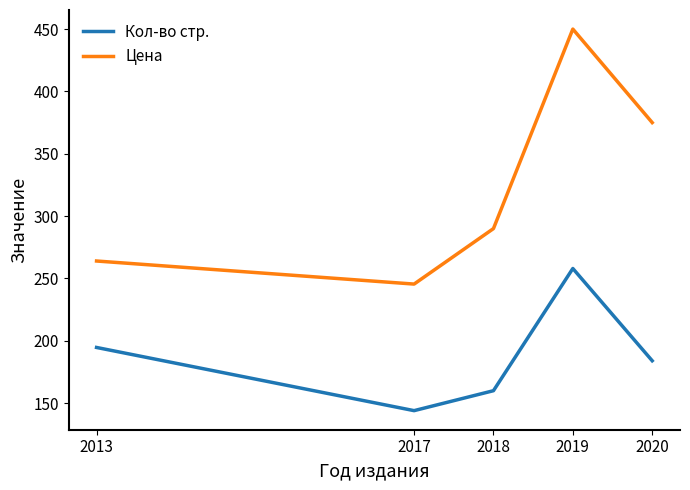

What is the minimum value shown in the chart?

144.0